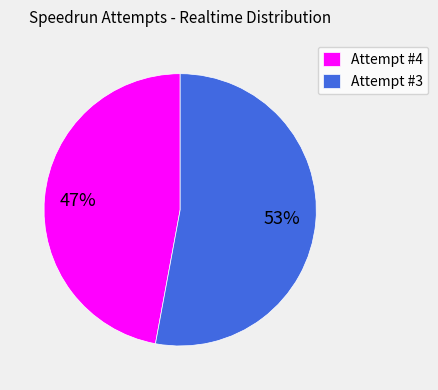

The Attempt #3 slice represents 40% of the pie. True or false?

False